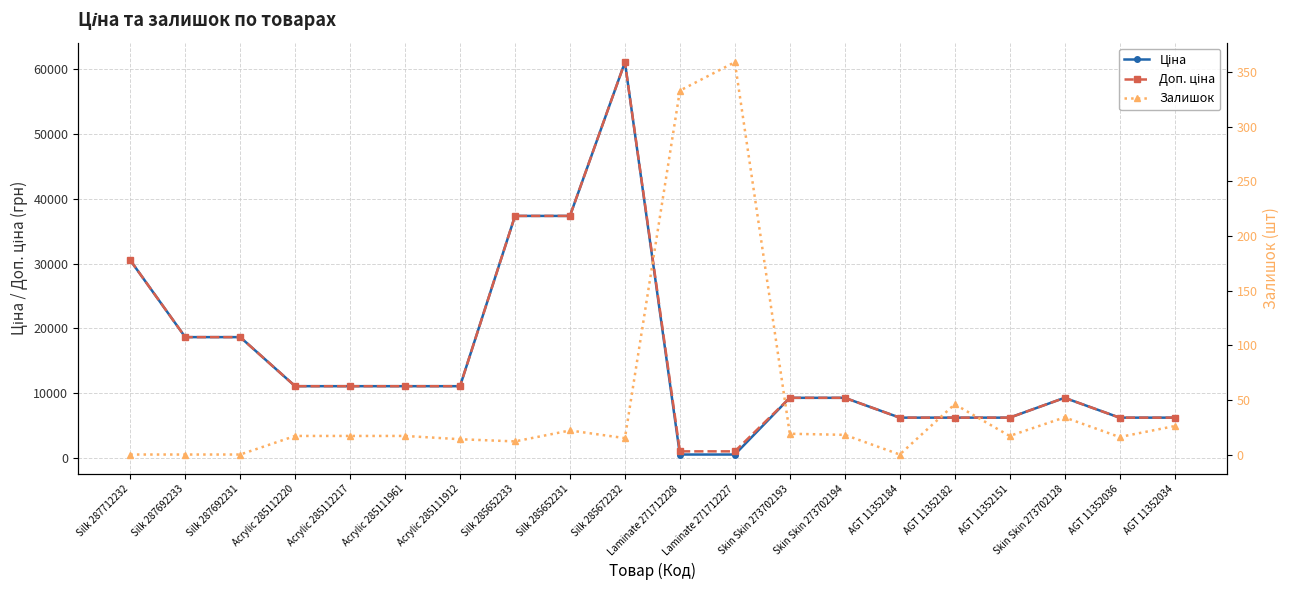

How many lines are shown in the chart?

3